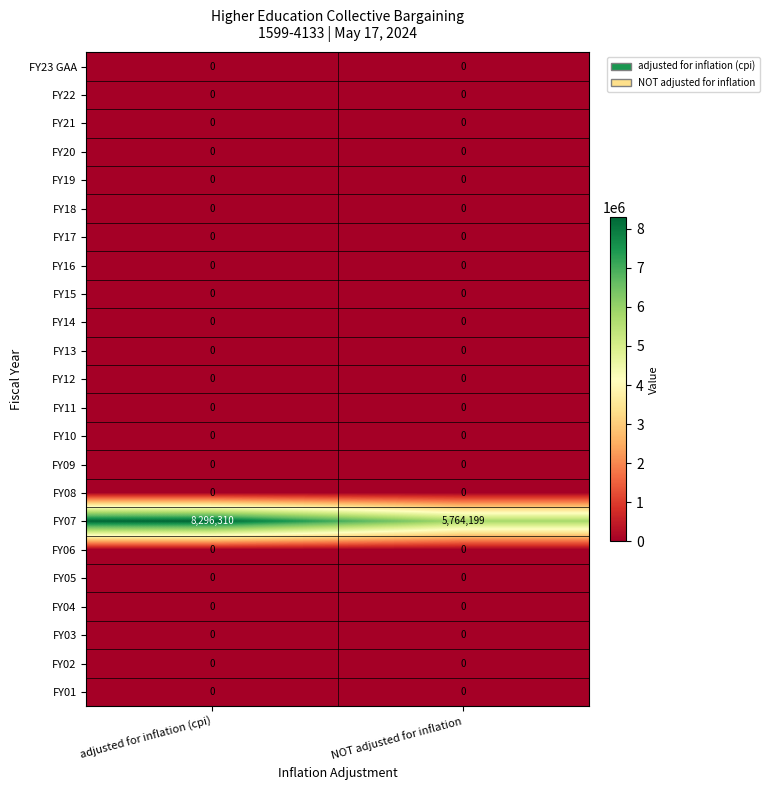

At which category does the chart reach its peak across all series?

adjusted for inflation (cpi)